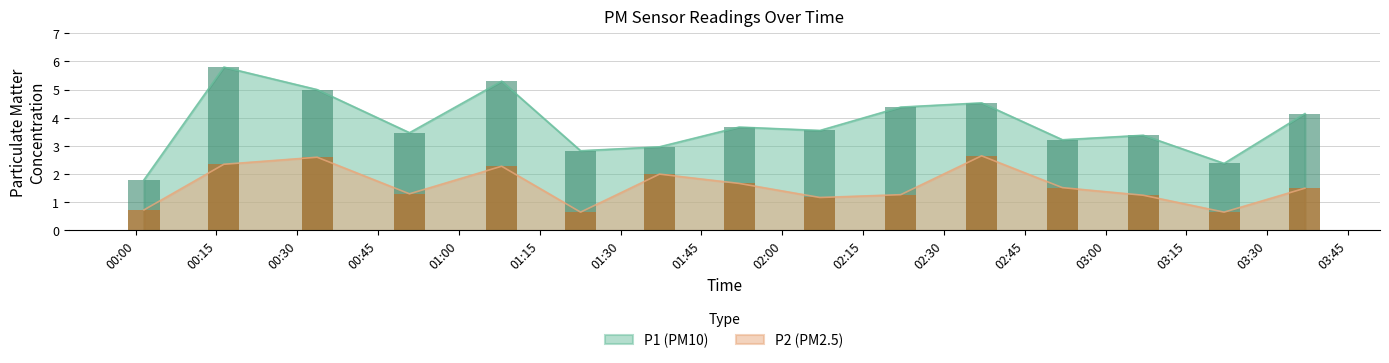

True or false: P1 (PM10) and P2 (PM2.5) intersect in this chart.

False